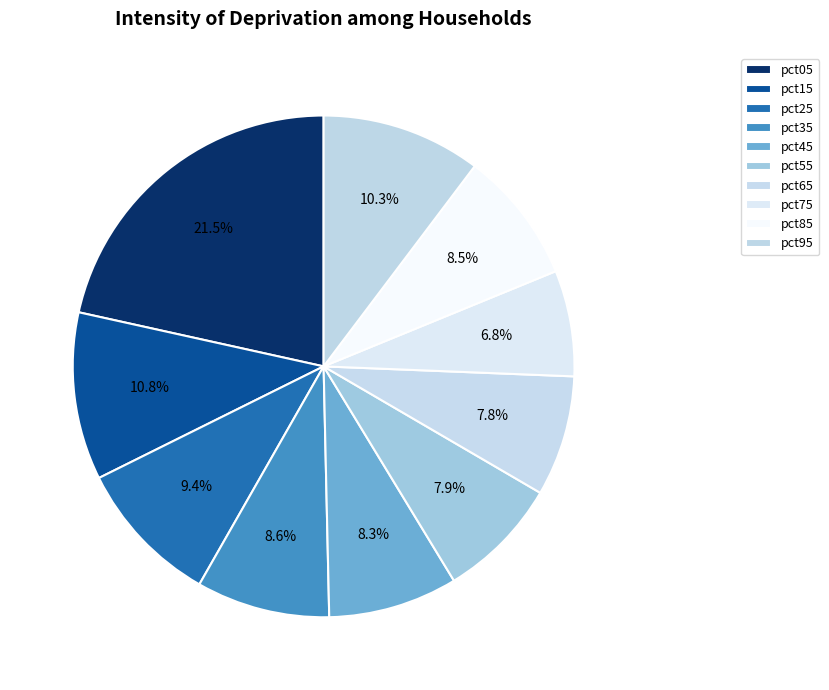

Which has a higher value, pct75 or pct55?

pct55